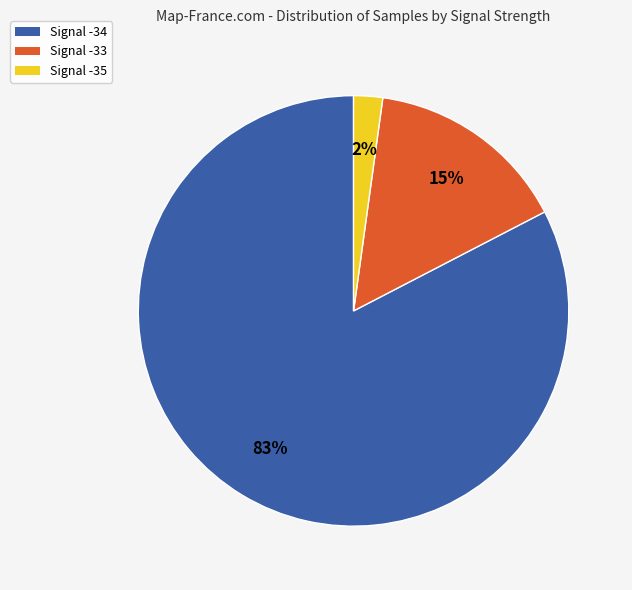

Is the sum of Signal -33 and Signal -35 greater than half?

No